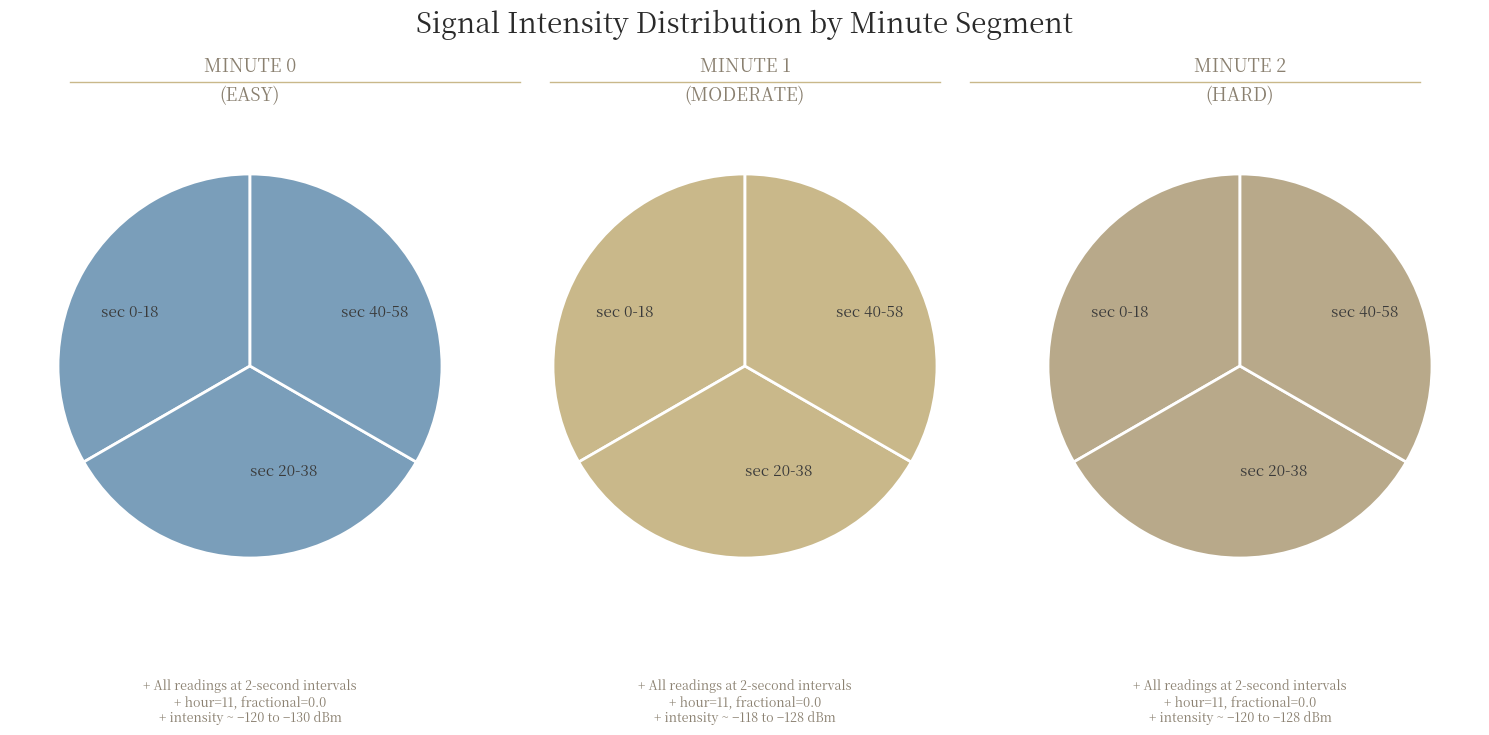

What percentage is the minute 2 slice, to the nearest percent?

33%